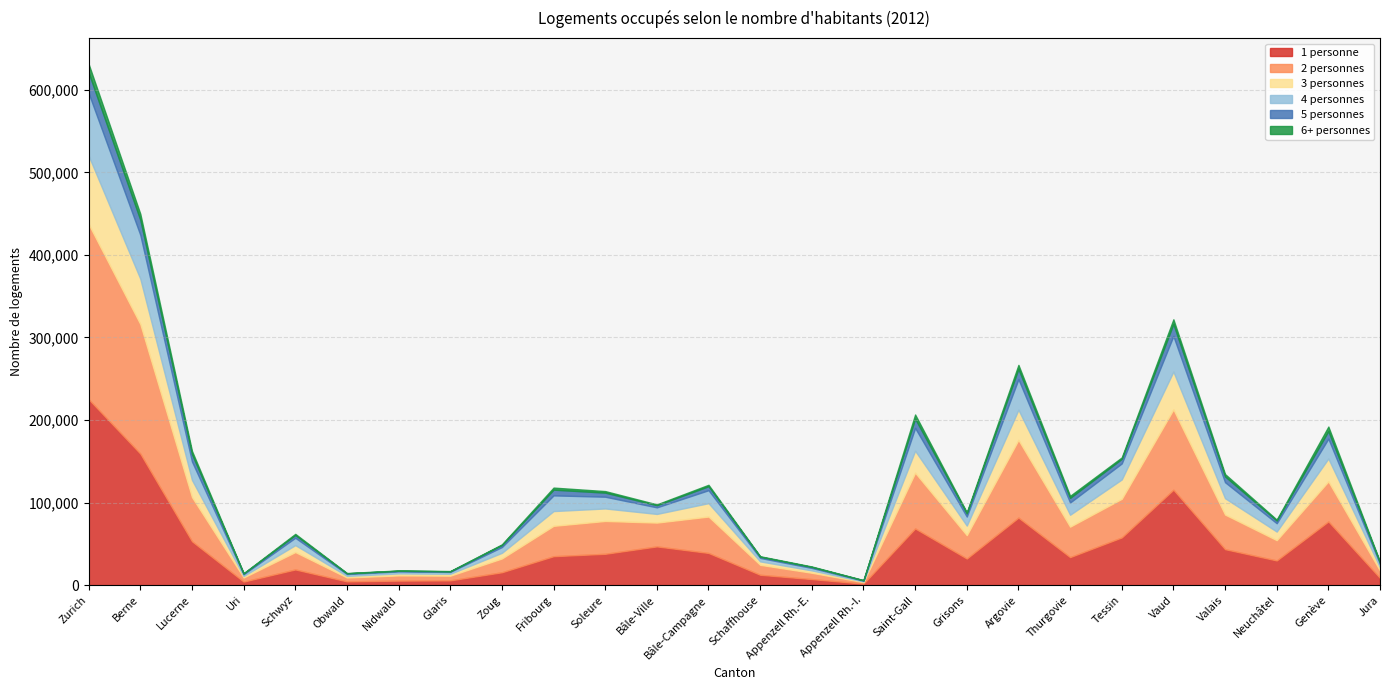

What is the sum of the 1 personne values at Lucerne and Appenzell Rh.-I.?

54831